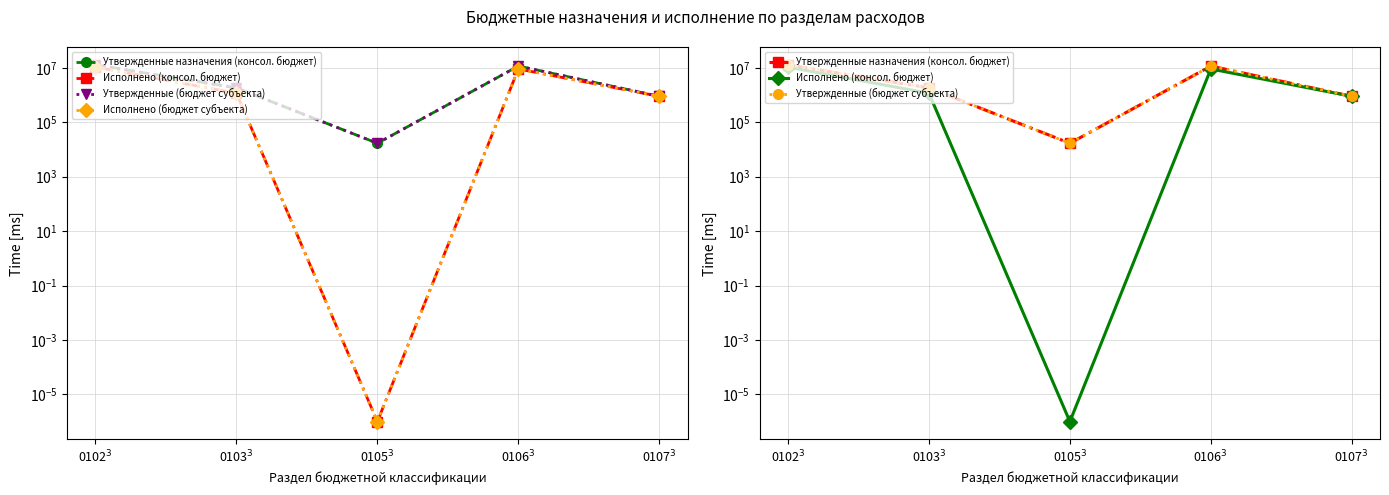

Between 0102$^3$ and 0107$^3$, which series saw the biggest shift?

Утвержденные назначения (консол. бюджет)